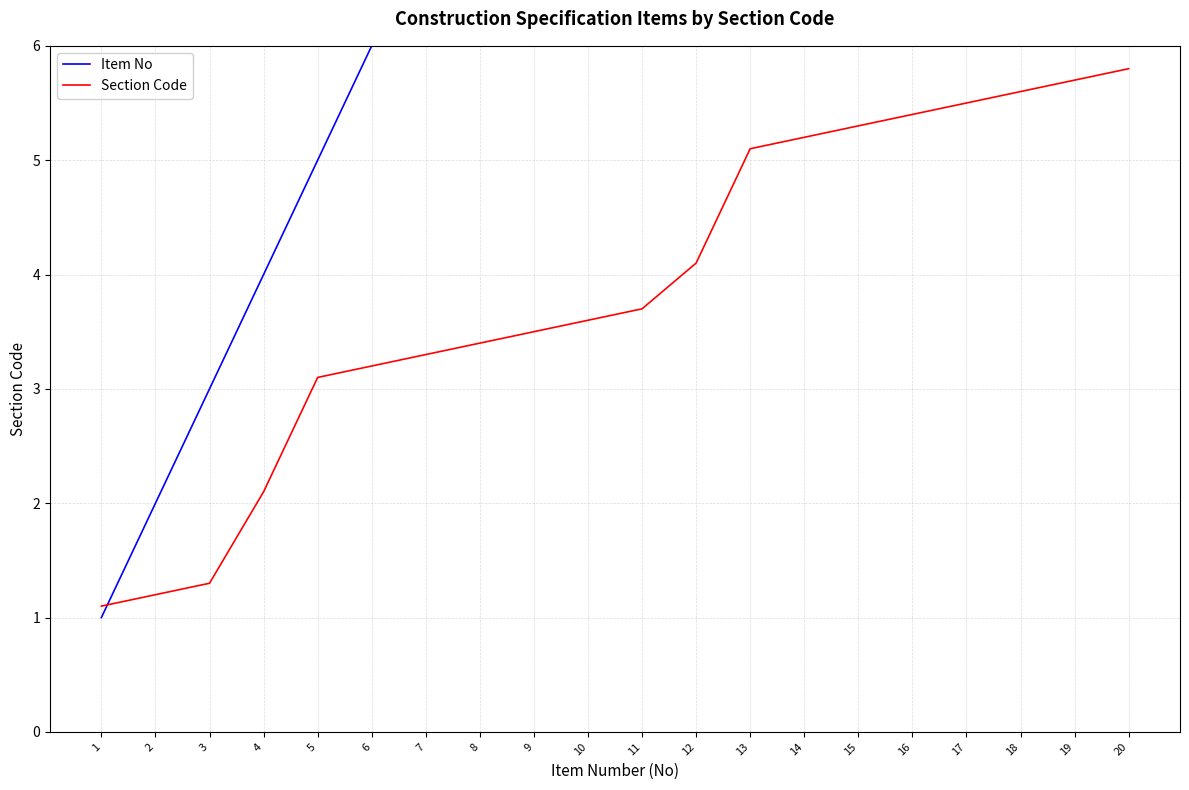

Reading left to right, list all the values displayed in this chart.

Item No: 1.0	2.0	3.0	4.0	5.0	6.0	7.0	8.0	9.0	10.0	11.0	12.0	13.0	14.0	15.0	16.0	17.0	18.0	19.0	20.0
Section Code: 1.1	1.2	1.3	2.1	3.1	3.2	3.3	3.4	3.5	3.6	3.7	4.1	5.1	5.2	5.3	5.4	5.5	5.6	5.7	5.8